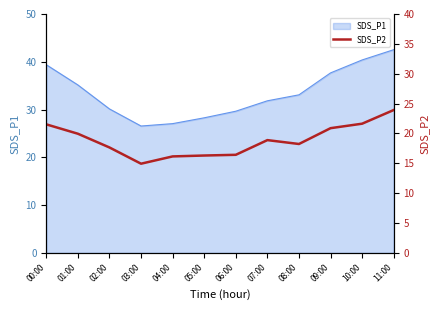

True or false: SDS_P1 has a value of 51.1 at 09:00.

False